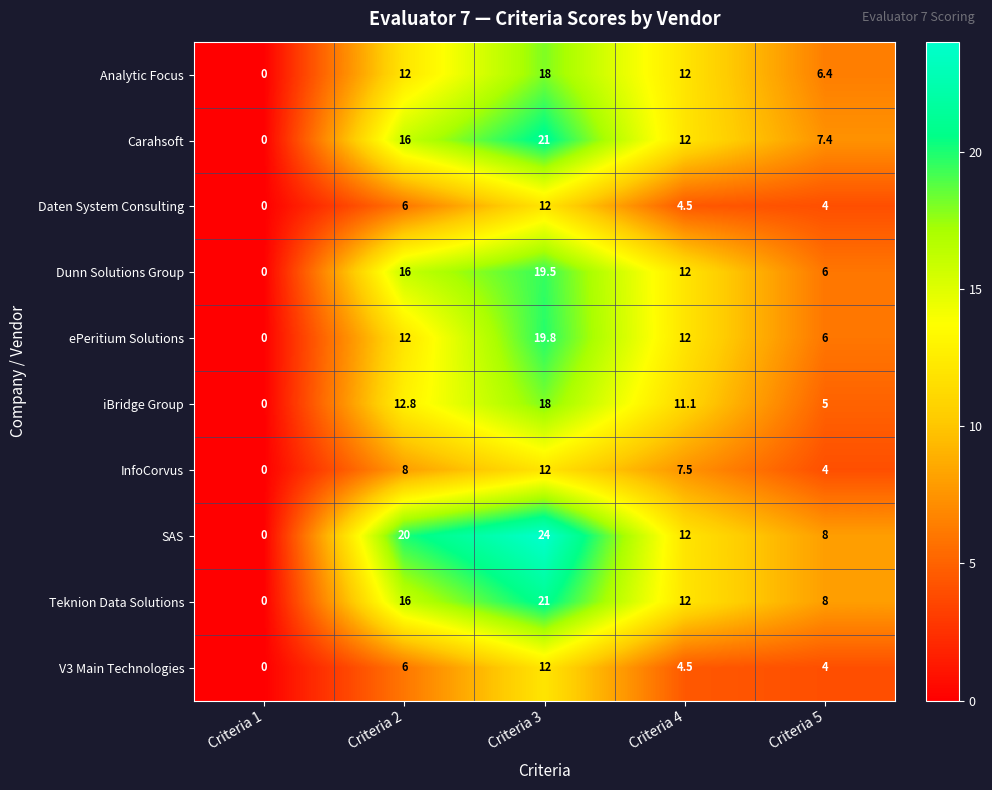

What is the maximum value shown in the chart?

24.0